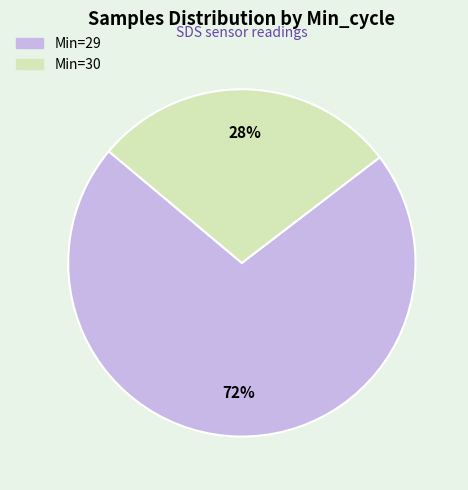

To the nearest percent, what is the average slice percentage?

50%